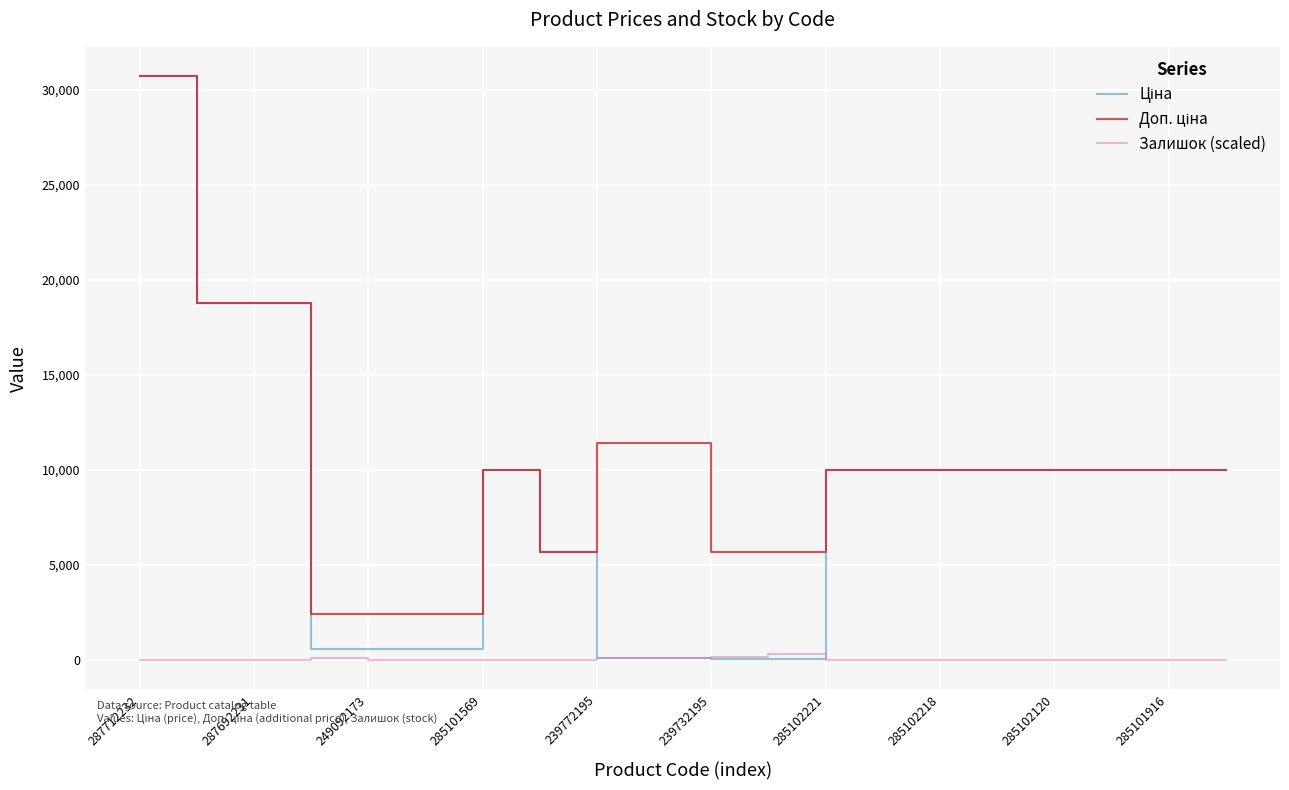

Does the chart display data point markers on the line(s)?

No